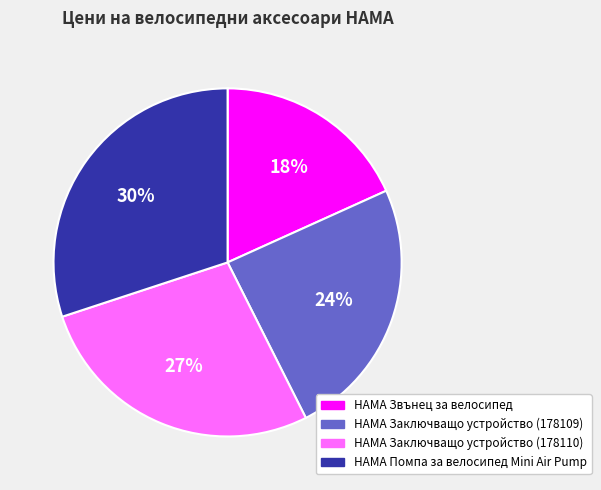

Between HAMA Звънец за велосипед and HAMA Заключващо устройство (178110), which is larger?

HAMA Заключващо устройство (178110)